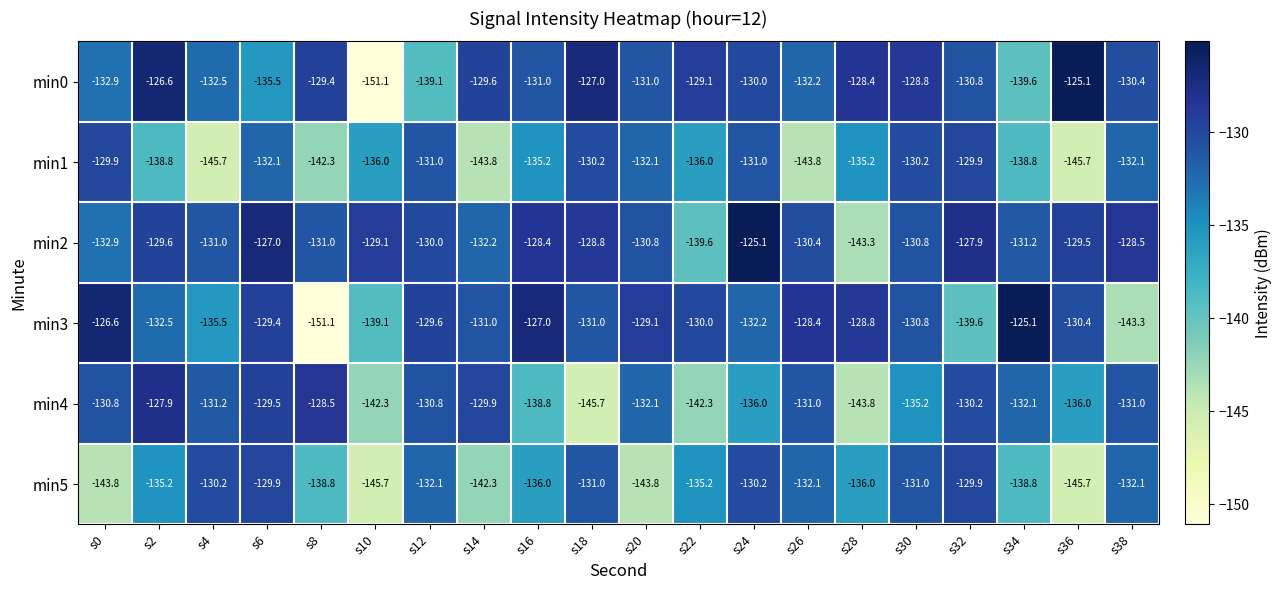

True or false: min5 has a value of -143.8 at s0.

True